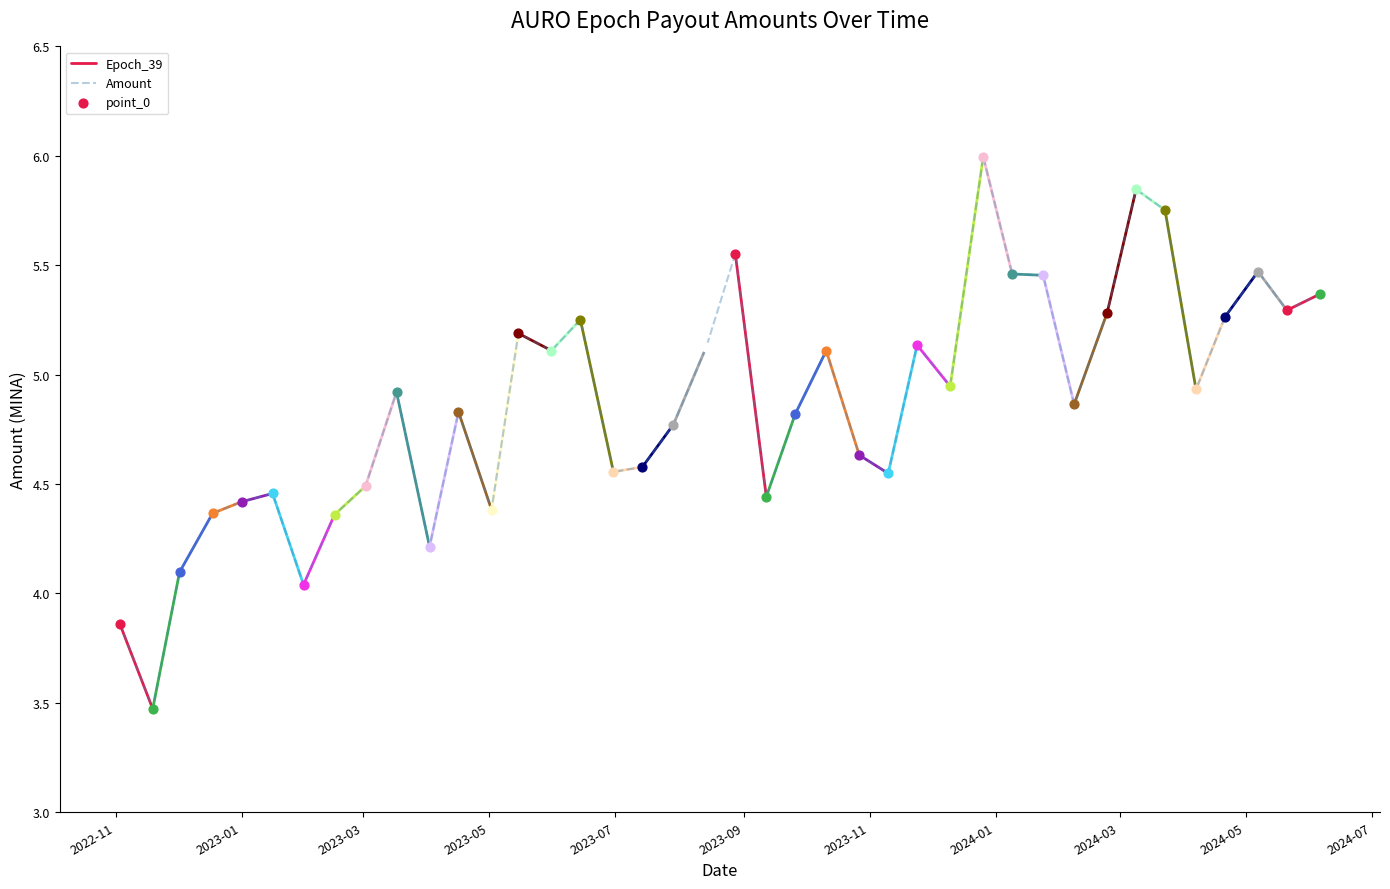

Between 2023-11-24 and 2022-11-19, which is larger?

2023-11-24